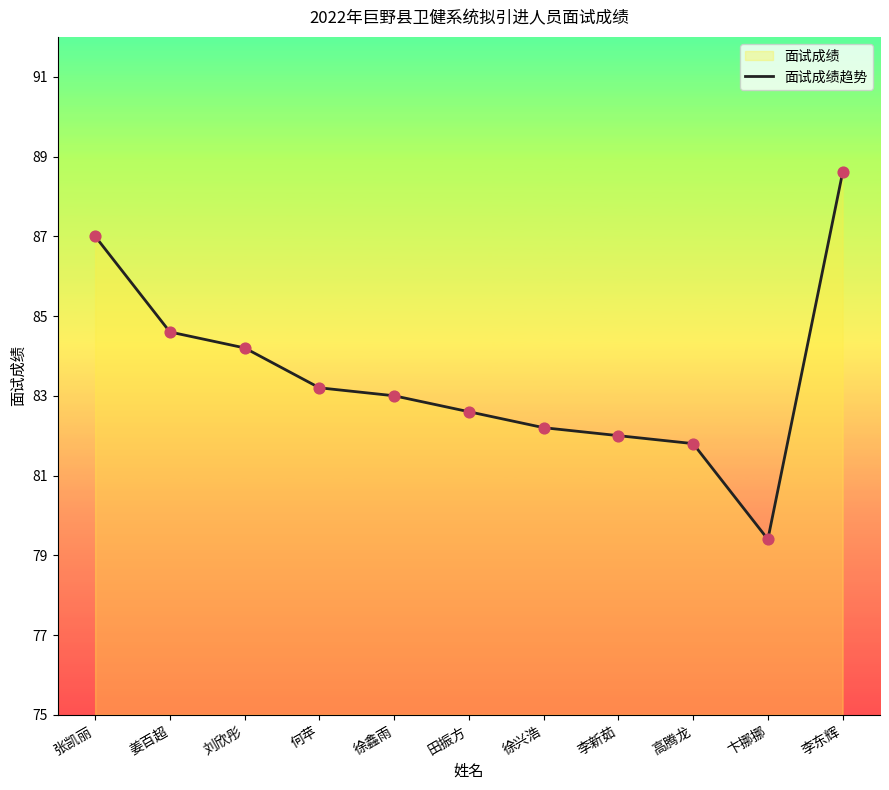

Approximately how many times larger is the value at 张凯丽 compared to 姜百超?

1.0